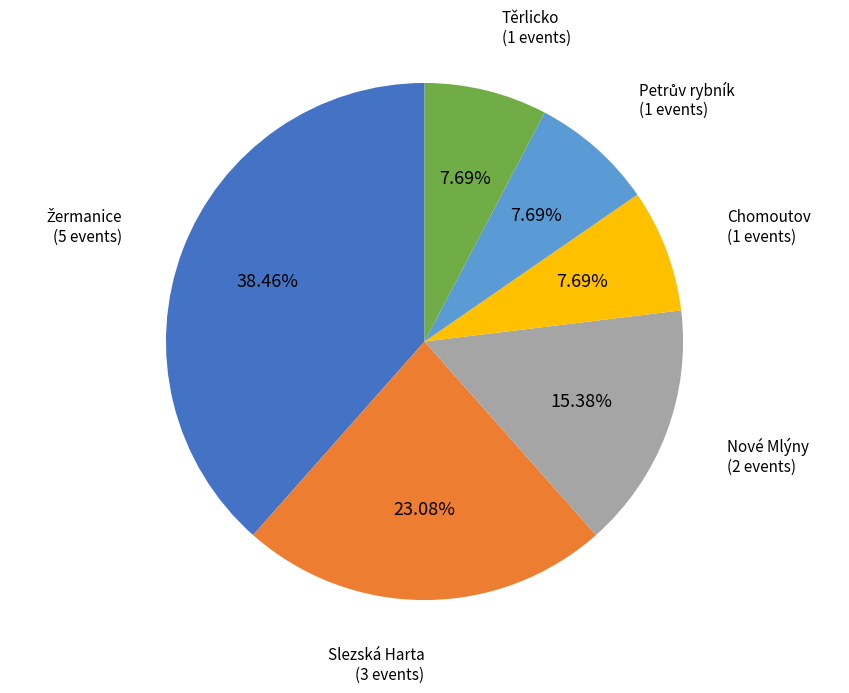

Count the number of slices in the pie.

6